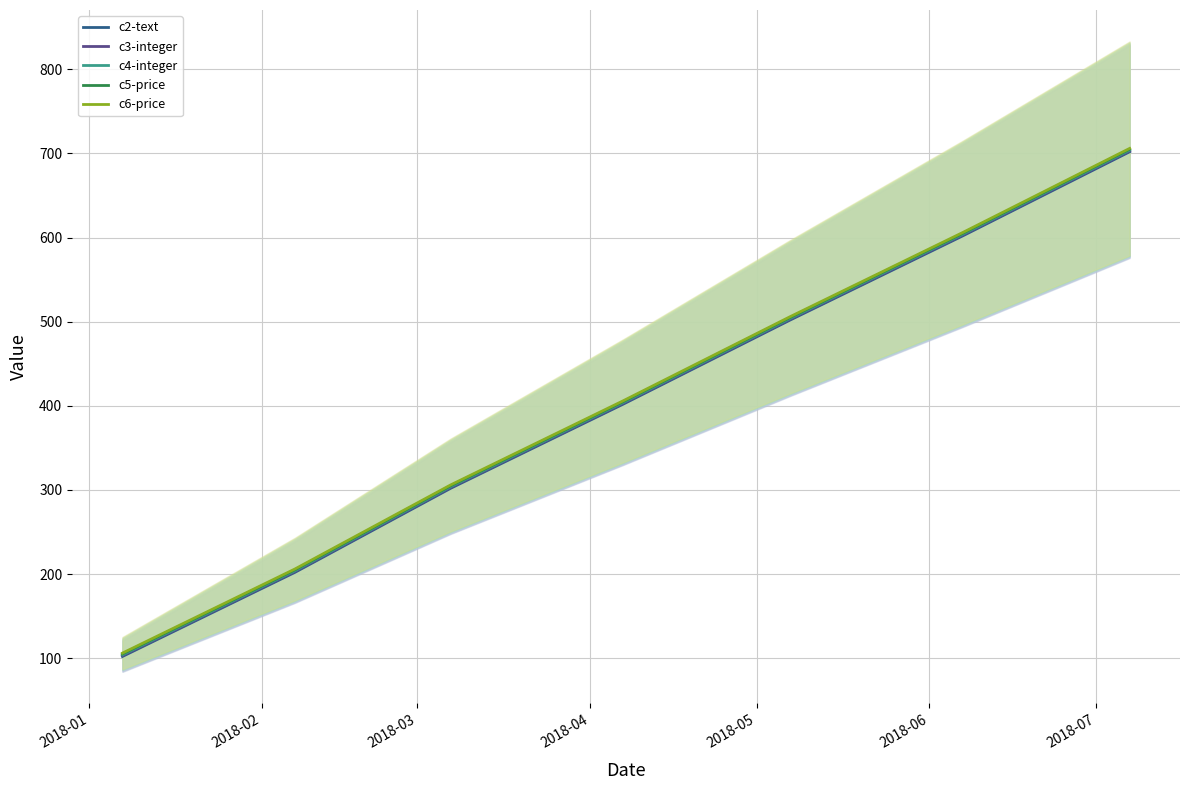

What is the minimum value for c3-integer?

103